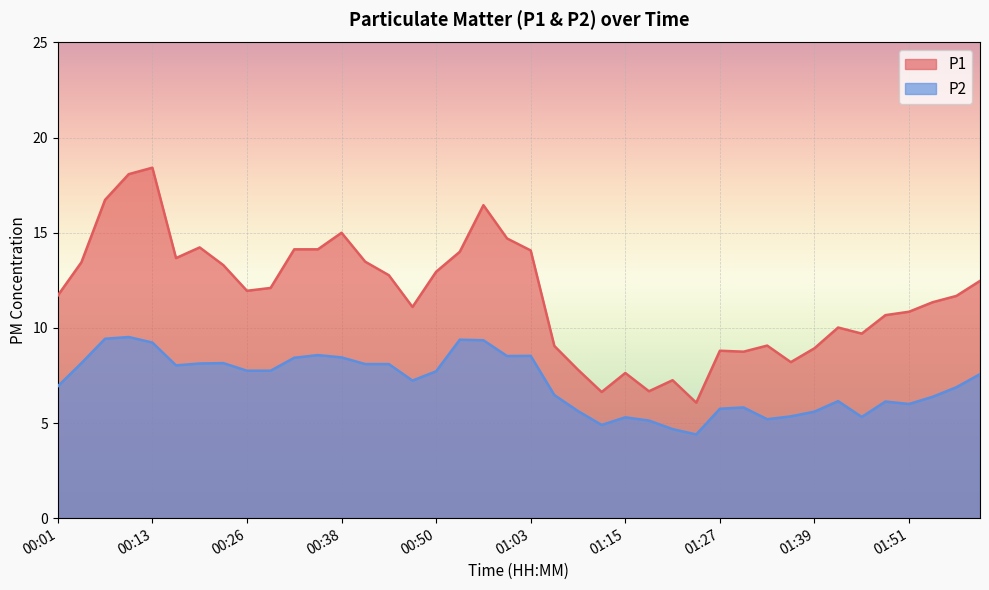

True or false: P2 and P1 intersect in this chart.

False